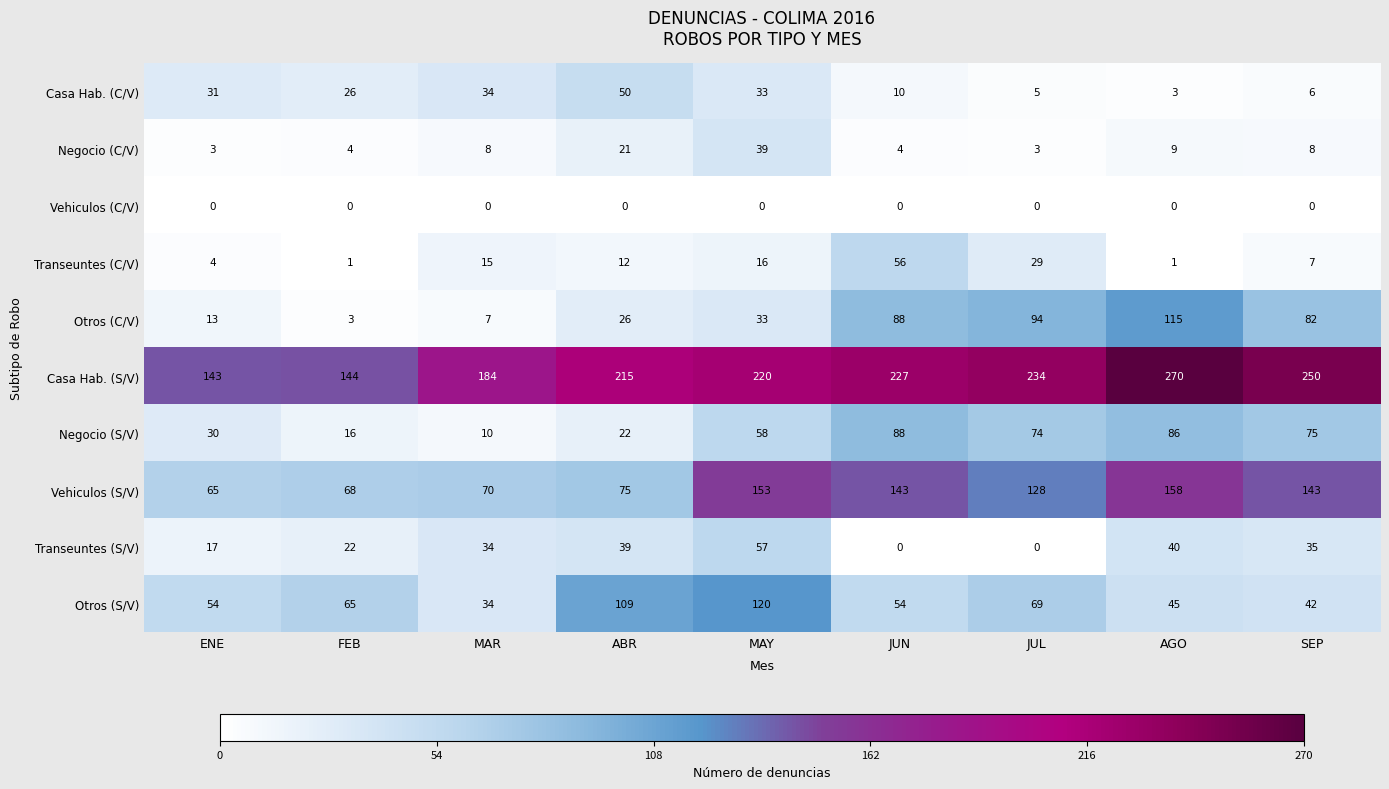

At which category is the sum across all series the highest?

MAY